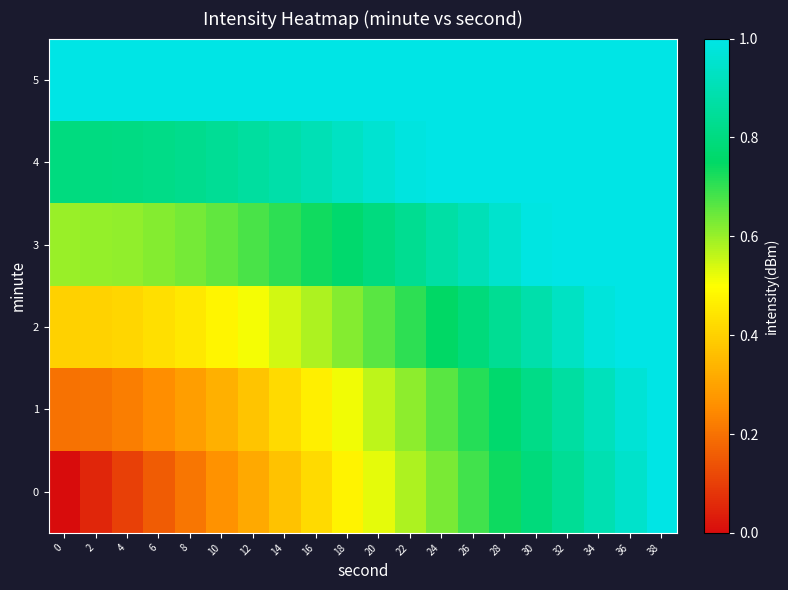

Reading right to left, what are all the values shown in this chart?

0: 38=1.0	36=0.9	34=0.9	32=0.8	30=0.8	28=0.7	26=0.7	24=0.6	22=0.6	20=0.5	18=0.5	16=0.4	14=0.4	12=0.3	10=0.3	8=0.2	6=0.2	4=0.1	2=0.1	0=0.0
1: 38=1.0	36=1.0	34=0.9	32=0.9	30=0.8	28=0.8	26=0.7	24=0.7	22=0.6	20=0.6	18=0.5	16=0.5	14=0.4	12=0.4	10=0.3	8=0.3	6=0.3	4=0.2	2=0.2	0=0.2
2: 38=1.1	36=1.0	34=1.0	32=0.9	30=0.9	28=0.8	26=0.8	24=0.7	22=0.7	20=0.7	18=0.6	16=0.6	14=0.5	12=0.5	10=0.5	8=0.5	6=0.4	4=0.4	2=0.4	0=0.4
3: 38=1.2	36=1.1	34=1.1	32=1.0	30=1.0	28=1.0	26=0.9	24=0.9	22=0.8	20=0.8	18=0.8	16=0.7	14=0.7	12=0.7	10=0.7	8=0.6	6=0.6	4=0.6	2=0.6	0=0.6
4: 38=1.3	36=1.2	34=1.2	32=1.2	30=1.1	28=1.1	26=1.1	24=1.0	22=1.0	20=1.0	18=0.9	16=0.9	14=0.9	12=0.9	10=0.8	8=0.8	6=0.8	4=0.8	2=0.8	0=0.8
5: 38=1.4	36=1.4	34=1.3	32=1.3	30=1.3	28=1.2	26=1.2	24=1.2	22=1.2	20=1.1	18=1.1	16=1.1	14=1.1	12=1.0	10=1.0	8=1.0	6=1.0	4=1.0	2=1.0	0=1.0